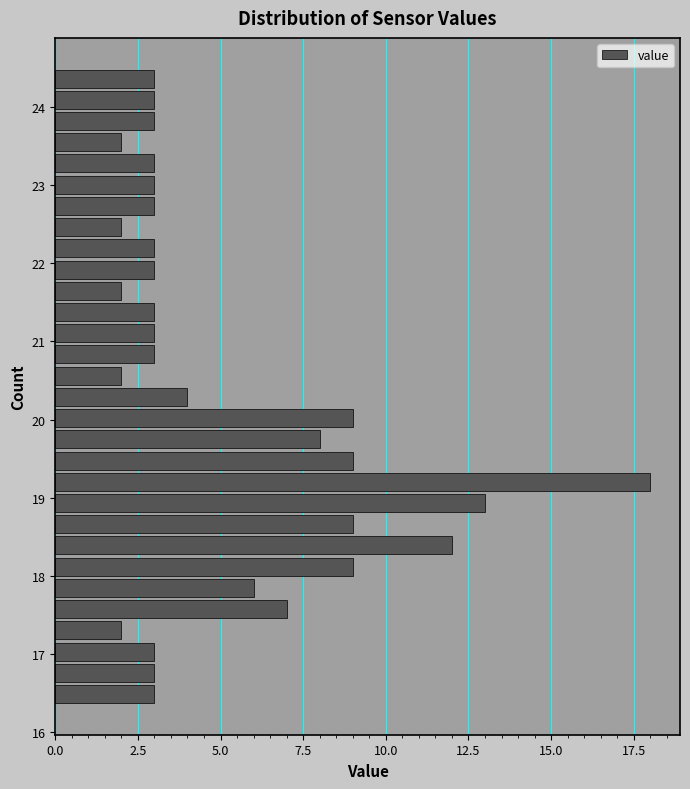

Around what value on the y-axis is the longest bar? Give the approximate position of its centre, as read against the axis.

19.2